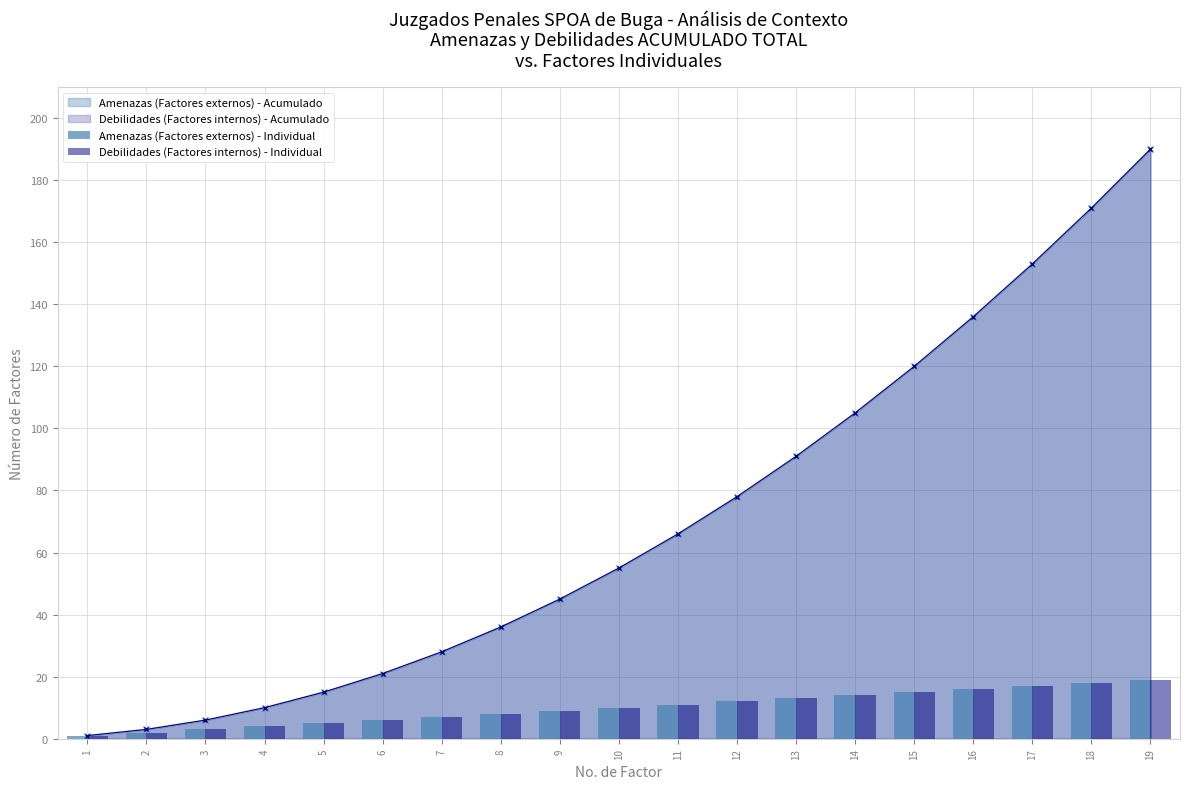

What is the difference between the Debilidades (Factores internos) - Individual values at 17 and 12?

5